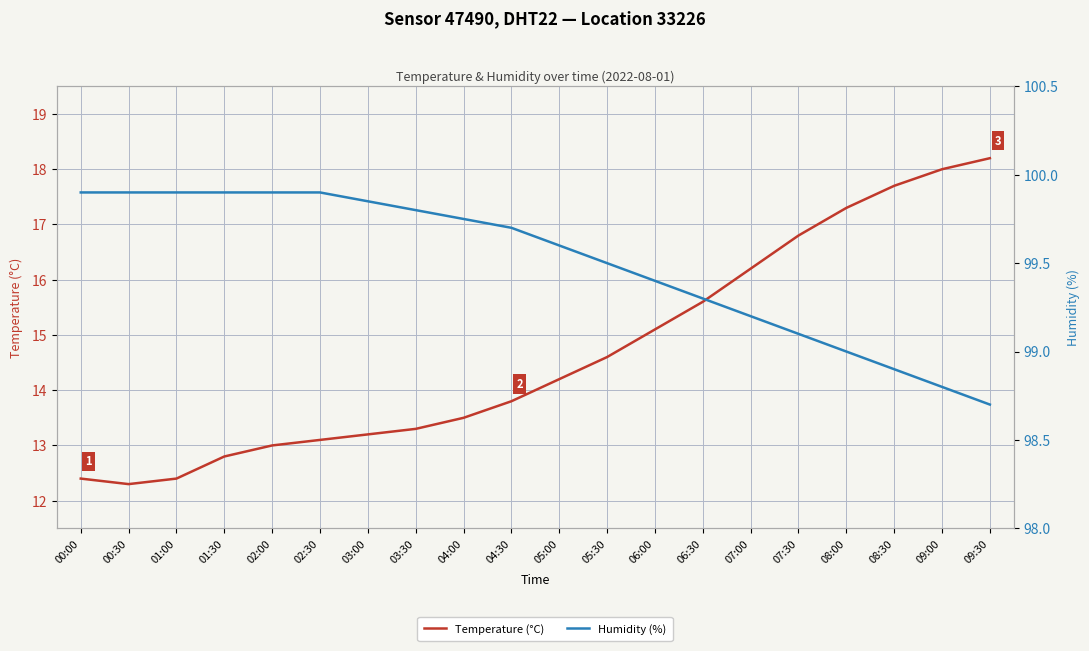

Rank the series at 00:00 from lowest to highest value.

Temperature (°C), Humidity (%)